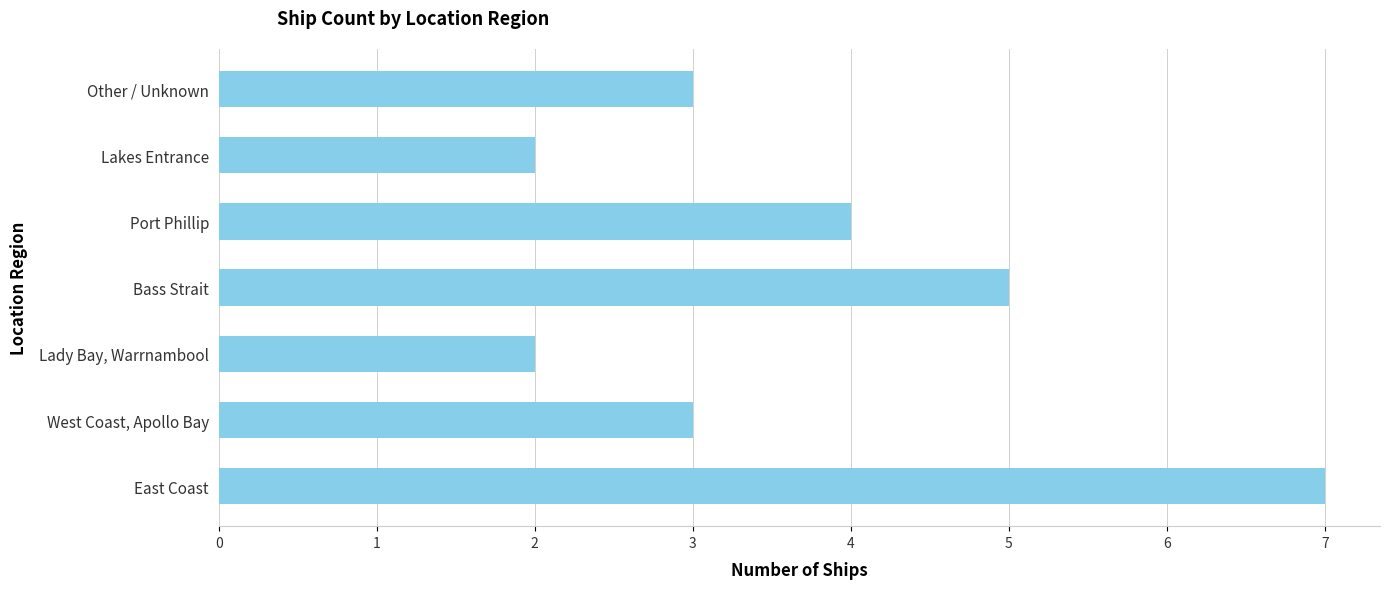

What is the difference between the second highest and minimum values?

3